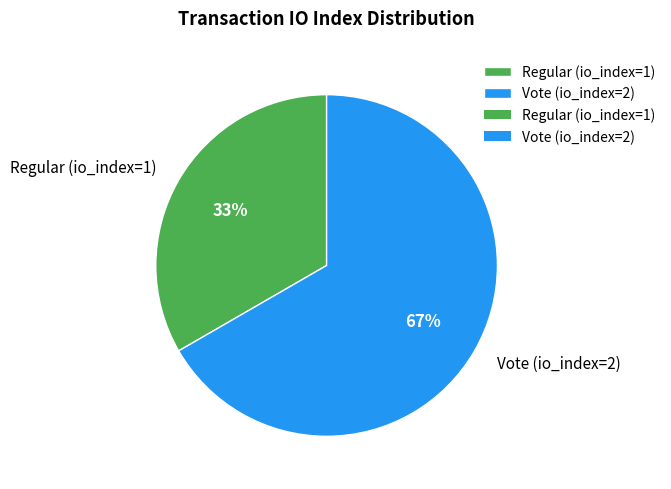

To the nearest percent, what percentage of the pie is Vote (io_index=2)?

67%